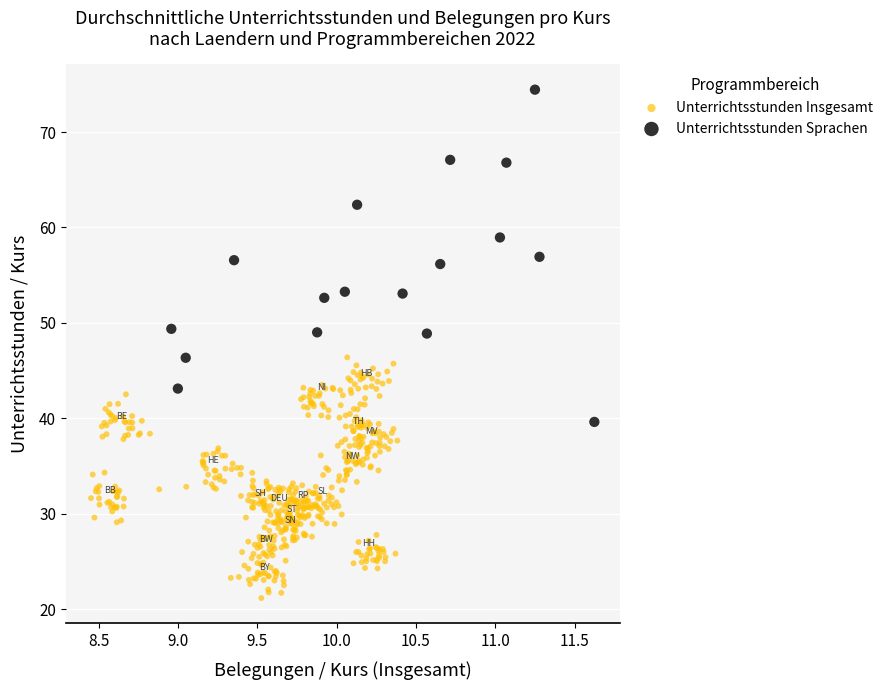

Which series contains the highest Y value?

Unterrichtsstunden Sprachen